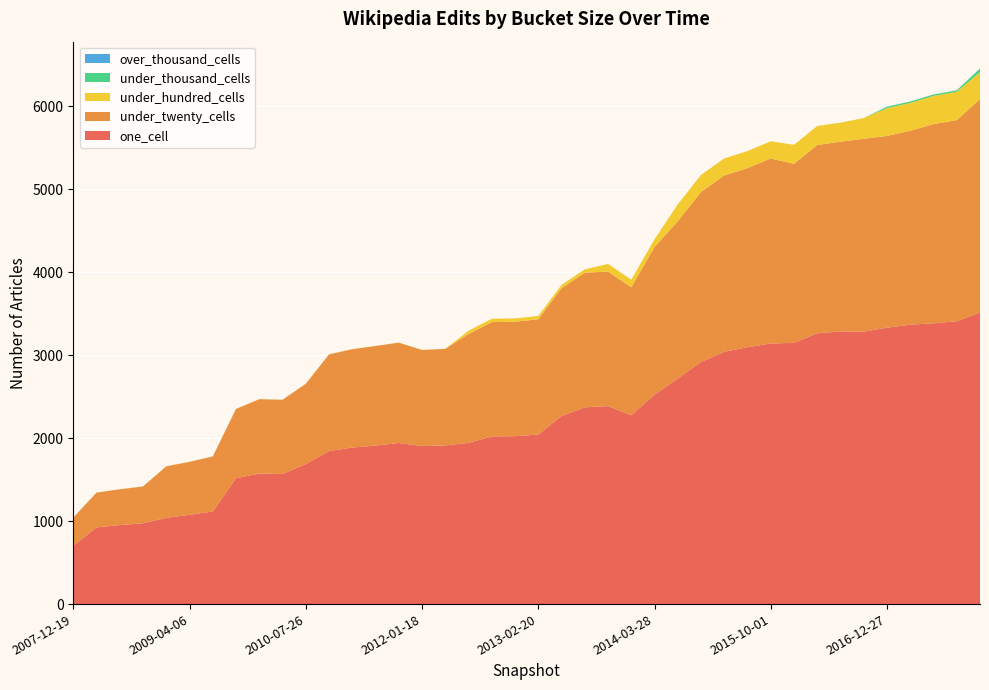

Reading left to right, list all the values displayed in this chart.

one_cell: 2007-12-19=703	2008-04-01=924	2008-06-27=952	2008-10-10=974	2008-12-17=1038	2009-04-06=1076	2009-06-17=1116	2009-09-25=1517	2009-12-16=1572	2010-04-01=1568	2010-07-26=1687	2010-11-17=1844	2011-02-21=1886	2011-06-10=1910	2011-09-05=1941	2012-01-18=1904	2012-03-26=1912	2012-07-13=1942	2012-10-31=2020	2012-12-11=2023	2013-02-20=2043	2013-05-21=2267	2013-07-09=2371	2013-09-10=2385	2013-12-20=2275	2014-03-28=2523	2014-09-08=2719	2015-01-19=2916	2015-04-09=3040	2015-07-03=3095	2015-10-01=3140	2016-01-04=3148	2016-04-05=3263	2016-07-04=3285	2016-10-07=3283	2016-12-27=3330	2017-04-12=3367	2017-07-24=3383	2017-10-12=3408	2017-12-22=3513
under_twenty_cells: 2007-12-19=339	2008-04-01=419	2008-06-27=431	2008-10-10=443	2008-12-17=622	2009-04-06=638	2009-06-17=663	2009-09-25=834	2009-12-16=897	2010-04-01=894	2010-07-26=967	2010-11-17=1165	2011-02-21=1185	2011-06-10=1200	2011-09-05=1209	2012-01-18=1158	2012-03-26=1163	2012-07-13=1312	2012-10-31=1378	2012-12-11=1379	2013-02-20=1389	2013-05-21=1539	2013-07-09=1622	2013-09-10=1622	2013-12-20=1542	2014-03-28=1780	2014-09-08=1894	2015-01-19=2050	2015-04-09=2125	2015-07-03=2158	2015-10-01=2229	2016-01-04=2157	2016-04-05=2269	2016-07-04=2286	2016-10-07=2324	2016-12-27=2311	2017-04-12=2336	2017-07-24=2400	2017-10-12=2424	2017-12-22=2571
under_hundred_cells: 2007-12-19=1	2008-04-01=1	2008-06-27=1	2008-10-10=1	2008-12-17=1	2009-04-06=1	2009-06-17=1	2009-09-25=1	2009-12-16=1	2010-04-01=1	2010-07-26=1	2010-11-17=1	2011-02-21=1	2011-06-10=1	2011-09-05=1	2012-01-18=1	2012-03-26=1	2012-07-13=39	2012-10-31=40	2012-12-11=40	2013-02-20=40	2013-05-21=40	2013-07-09=40	2013-09-10=92	2013-12-20=92	2014-03-28=92	2014-09-08=204	2015-01-19=205	2015-04-09=205	2015-07-03=205	2015-10-01=208	2016-01-04=229	2016-04-05=229	2016-07-04=230	2016-10-07=249	2016-12-27=335	2017-04-12=335	2017-07-24=340	2017-10-12=341	2017-12-22=325
under_thousand_cells: 2007-12-19=0	2008-04-01=0	2008-06-27=0	2008-10-10=0	2008-12-17=0	2009-04-06=0	2009-06-17=0	2009-09-25=0	2009-12-16=0	2010-04-01=0	2010-07-26=0	2010-11-17=0	2011-02-21=0	2011-06-10=0	2011-09-05=0	2012-01-18=0	2012-03-26=0	2012-07-13=0	2012-10-31=0	2012-12-11=0	2013-02-20=0	2013-05-21=0	2013-07-09=0	2013-09-10=0	2013-12-20=0	2014-03-28=0	2014-09-08=0	2015-01-19=0	2015-04-09=0	2015-07-03=0	2015-10-01=0	2016-01-04=0	2016-04-05=0	2016-07-04=0	2016-10-07=0	2016-12-27=18	2017-04-12=18	2017-07-24=18	2017-10-12=18	2017-12-22=45
over_thousand_cells: 2007-12-19=0	2008-04-01=0	2008-06-27=0	2008-10-10=0	2008-12-17=0	2009-04-06=0	2009-06-17=0	2009-09-25=0	2009-12-16=0	2010-04-01=0	2010-07-26=0	2010-11-17=0	2011-02-21=0	2011-06-10=0	2011-09-05=0	2012-01-18=0	2012-03-26=0	2012-07-13=0	2012-10-31=0	2012-12-11=0	2013-02-20=0	2013-05-21=0	2013-07-09=0	2013-09-10=0	2013-12-20=0	2014-03-28=0	2014-09-08=0	2015-01-19=0	2015-04-09=0	2015-07-03=0	2015-10-01=0	2016-01-04=0	2016-04-05=0	2016-07-04=0	2016-10-07=0	2016-12-27=0	2017-04-12=0	2017-07-24=0	2017-10-12=0	2017-12-22=0